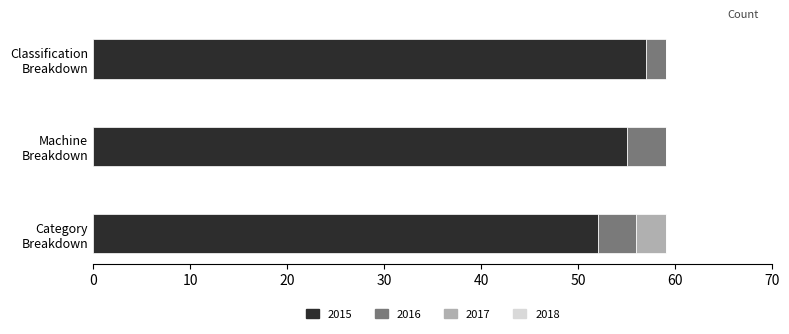

What is the highest value of the 2015 series?

57